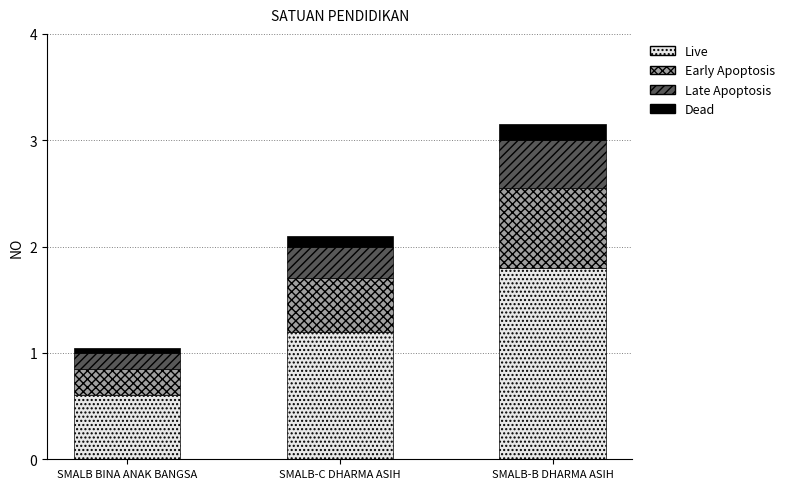

At which label does Live reach its minimum?

SMALB BINA ANAK BANGSA